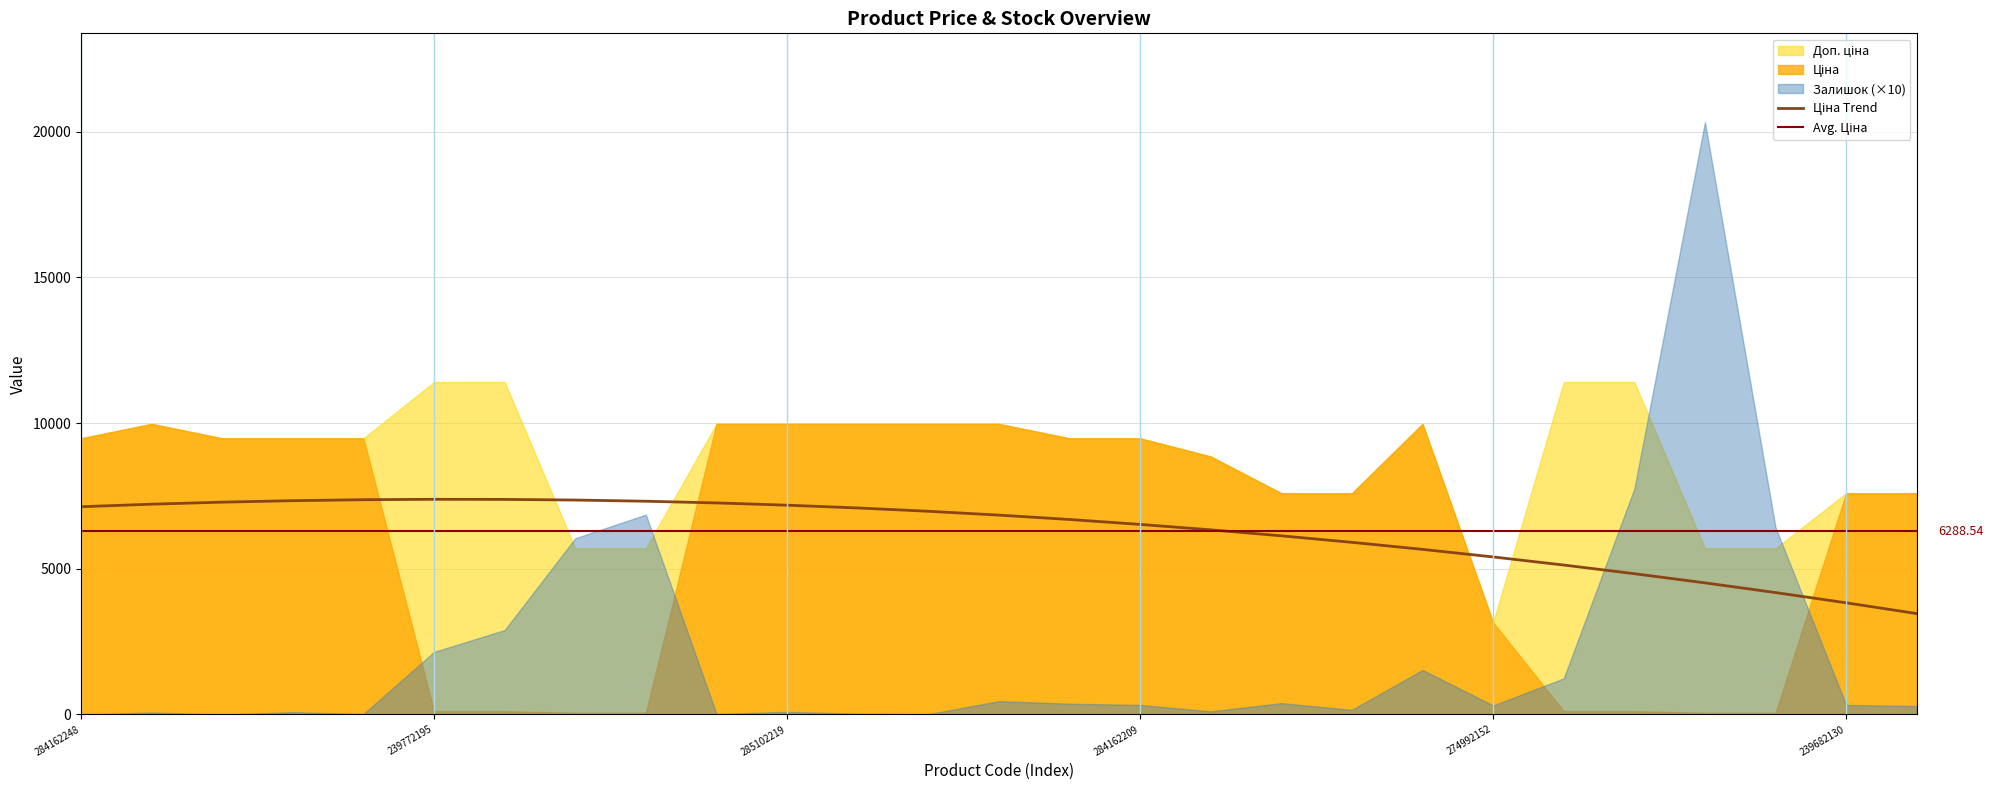

What is the difference between the maximum and minimum values in the Доп. ціна series?

8252.0